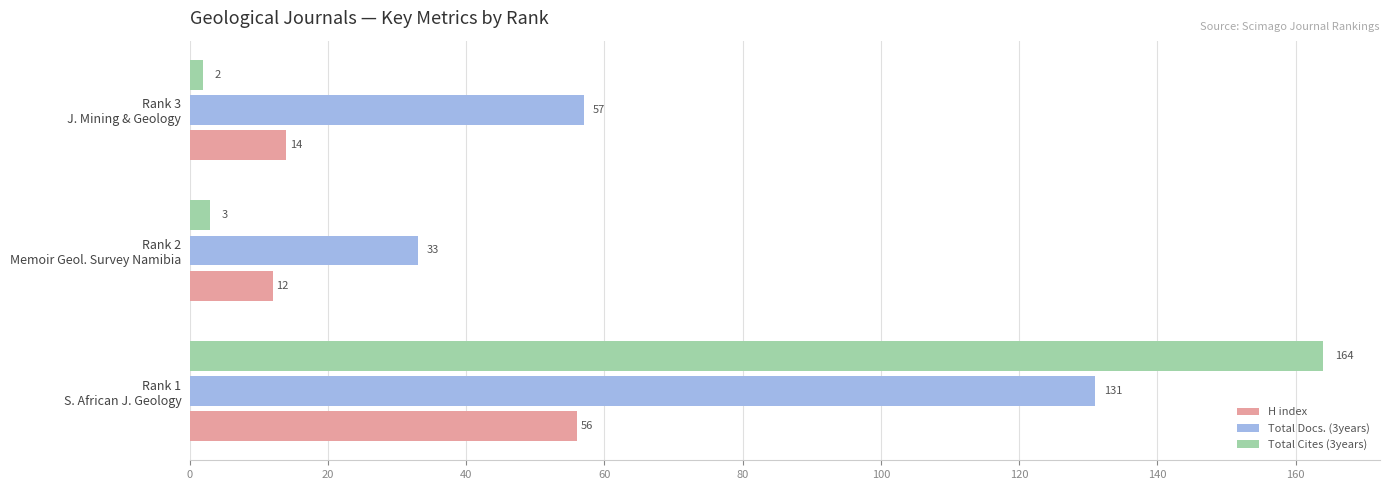

What is the difference between the maximum and minimum values in the Total Docs. (3years) series?

98